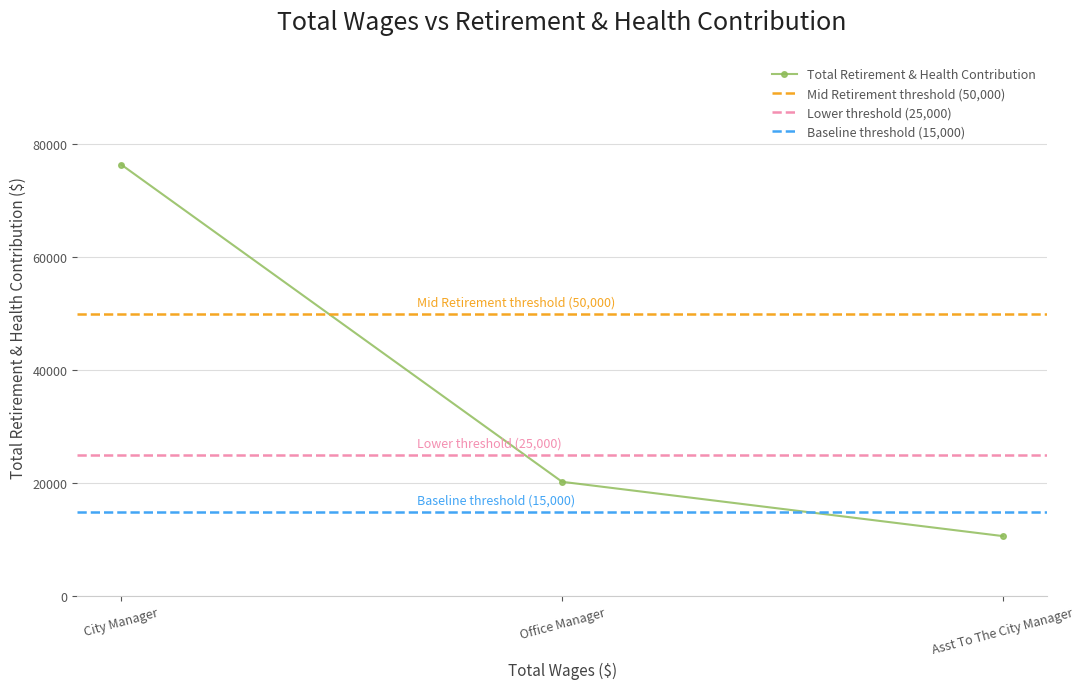

Rank the categories by value from highest to lowest.

City Manager, Office Manager, Asst To The City Manager